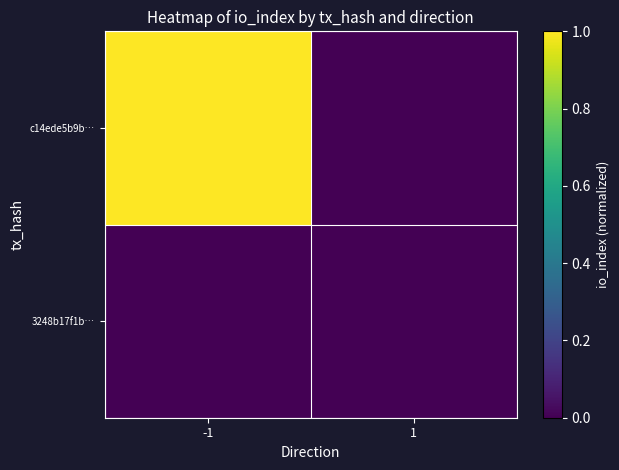

What is the total value across all series at -1?

1